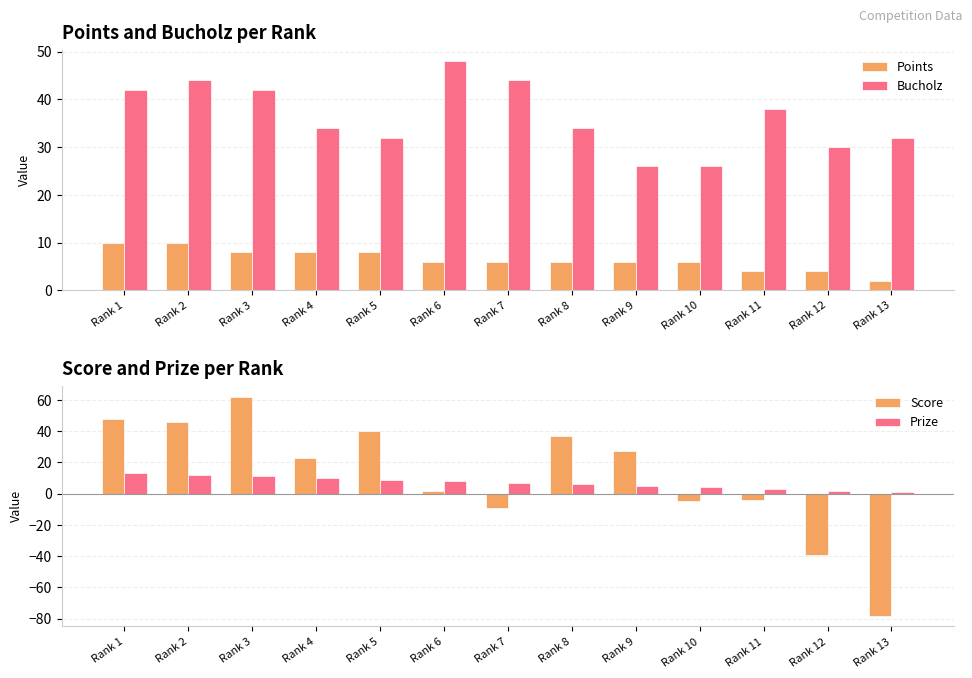

What is the difference between the Prize values at Rank 3 and Rank 8?

5